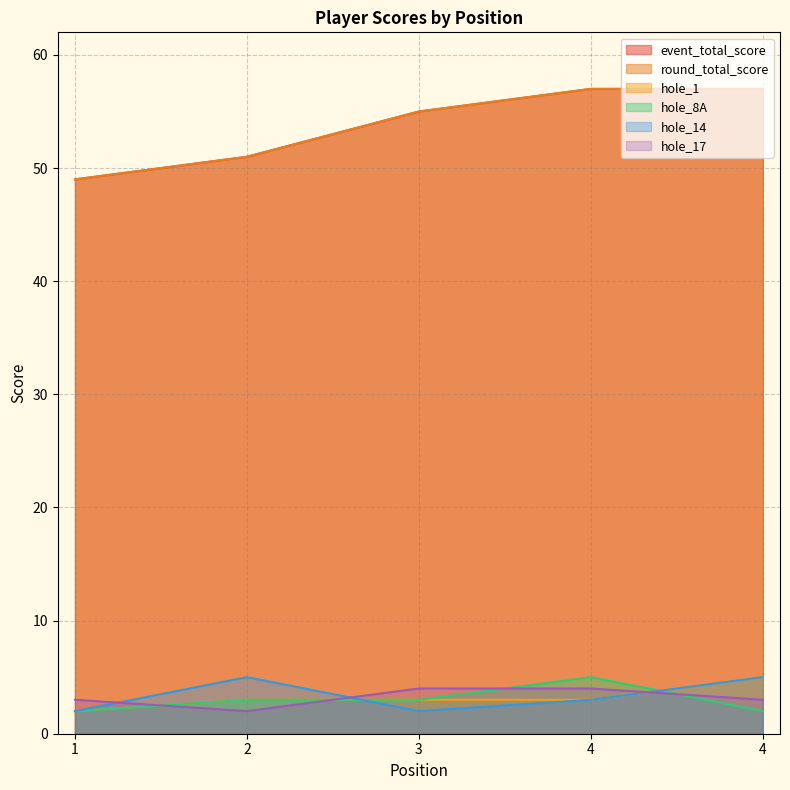

Which series has the widest spread of values?

event_total_score